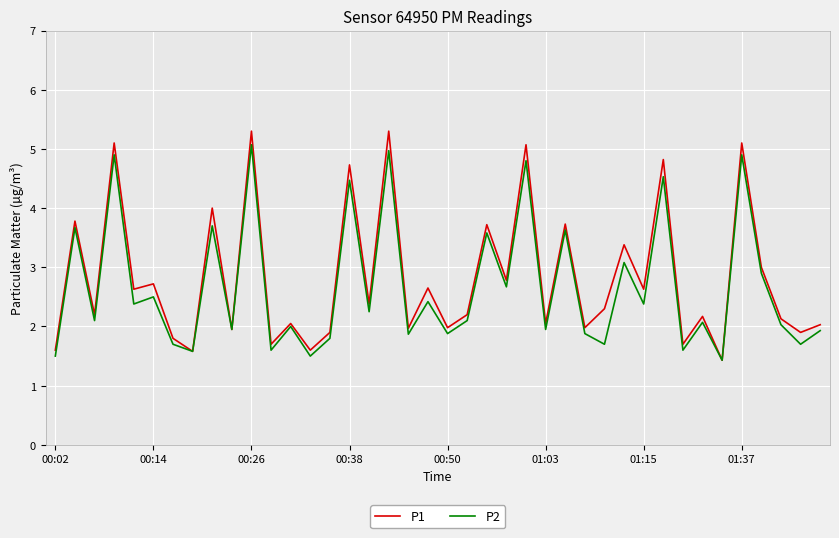

What is the maximum value shown in the chart?

5.3